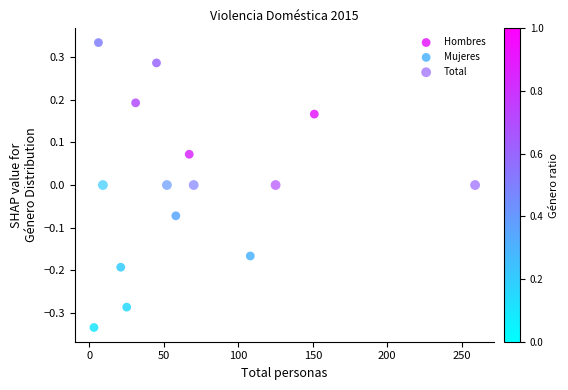

Which series contains the lowest Y value?

Mujeres